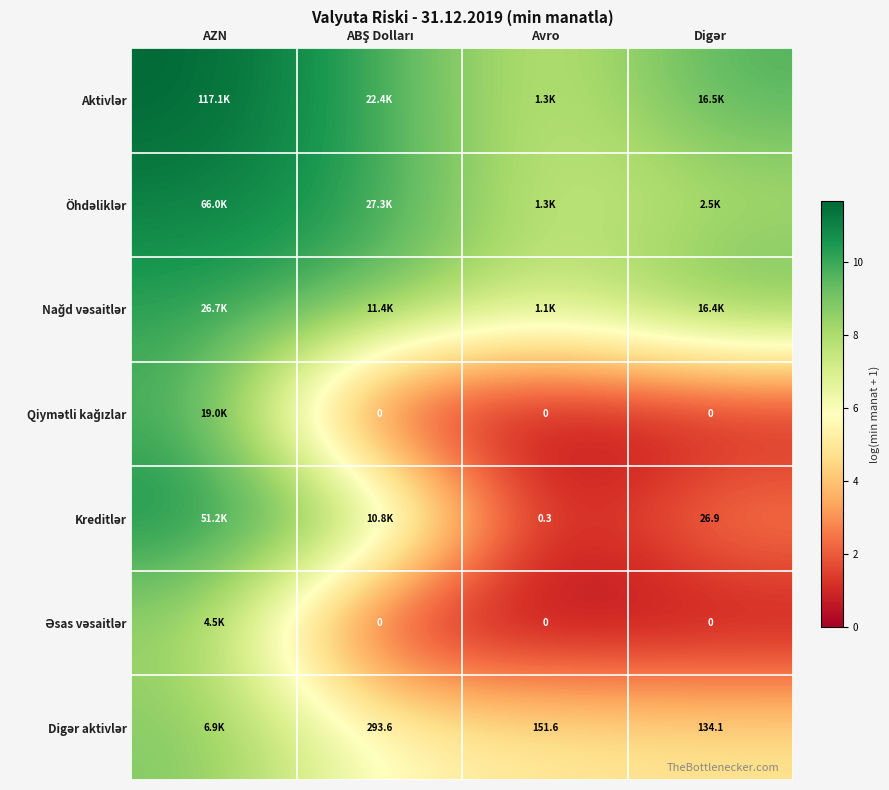

How many data points does each series have?

4